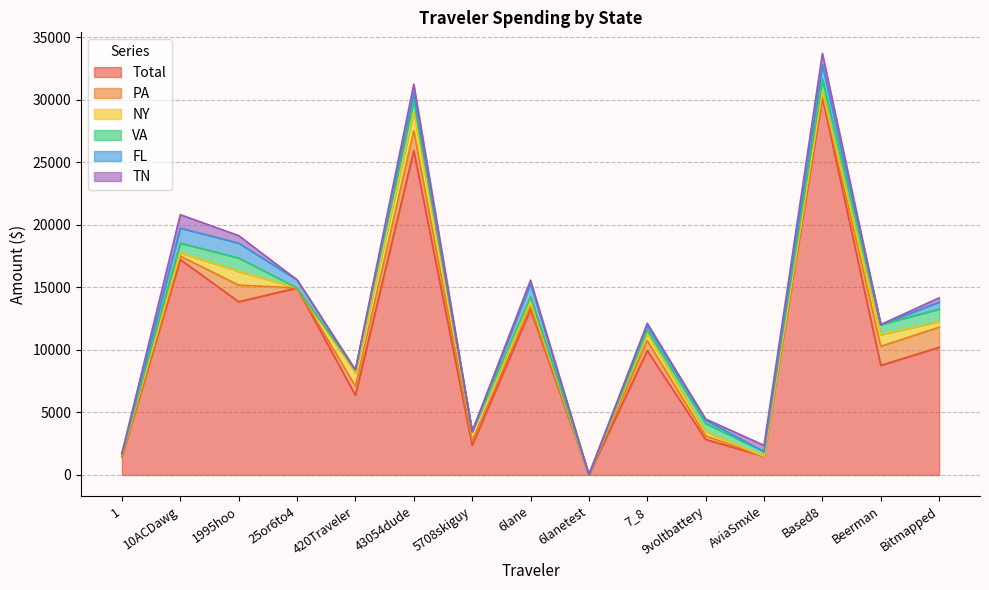

How many values in the TN series are below 174?

7